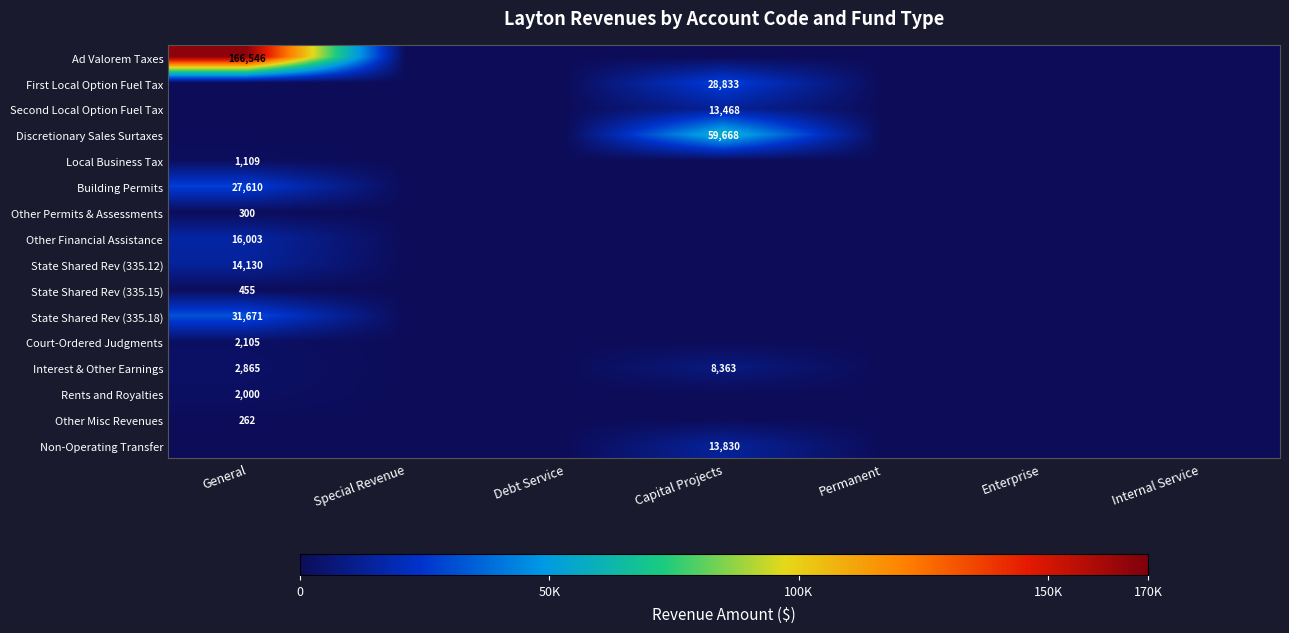

The value of Local Business Tax at General is 1109. True or false?

True